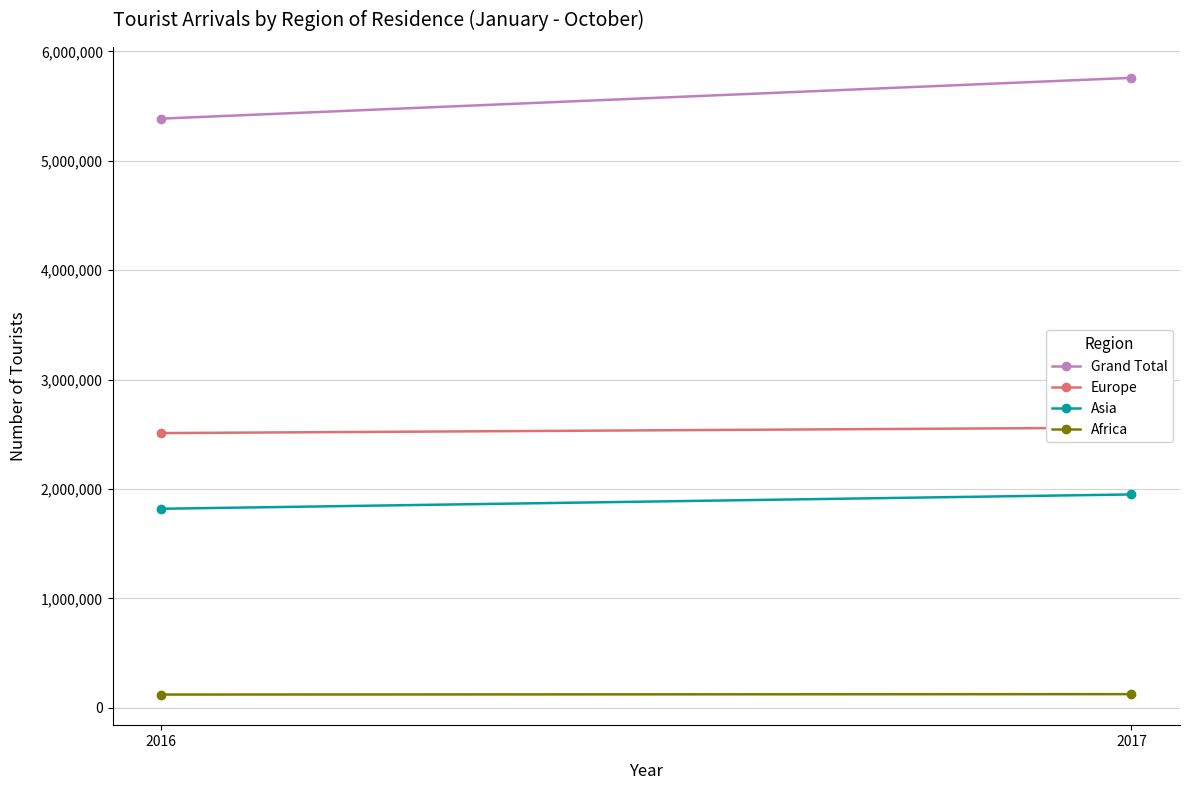

What is the sum of the Asia values at 2016 and 2017?

3769392